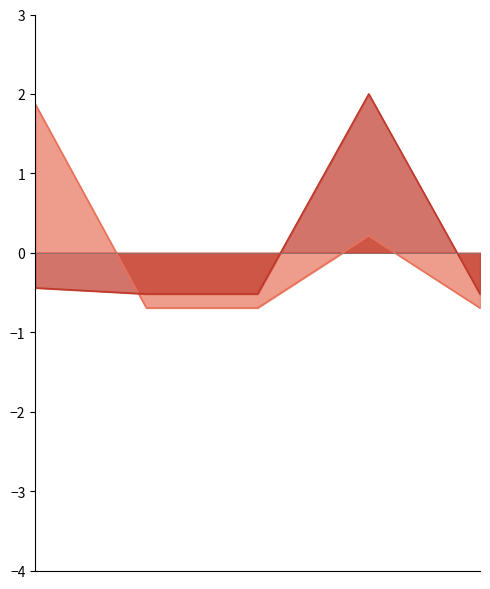

Reading left to right, extract all data points from this chart.

Total Expense: Cash=1.9	Cheque=-0.7	Card=-0.7	Online=0.2	Other=-0.7
Net Balance: Cash=-0.4	Cheque=-0.5	Card=-0.5	Online=2.0	Other=-0.5